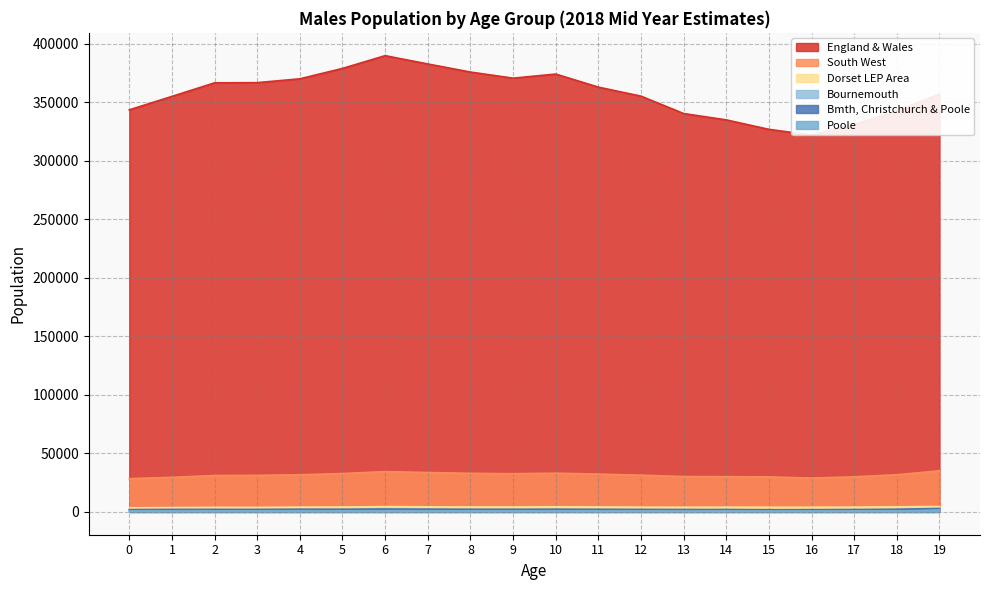

Rank the series by their maximum value, from lowest to highest.

Poole, Bournemouth, Bmth, Christchurch & Poole, Dorset LEP Area, South West, England & Wales